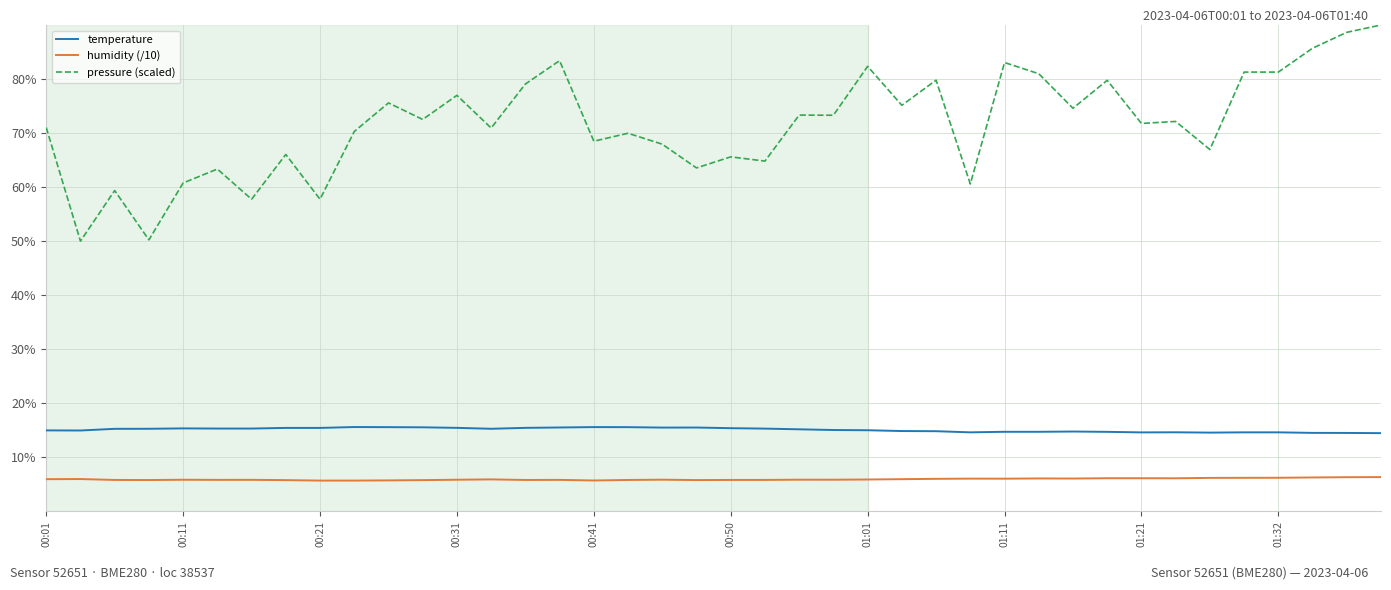

True or false: pressure (scaled) and humidity (/10) cross at least once.

False